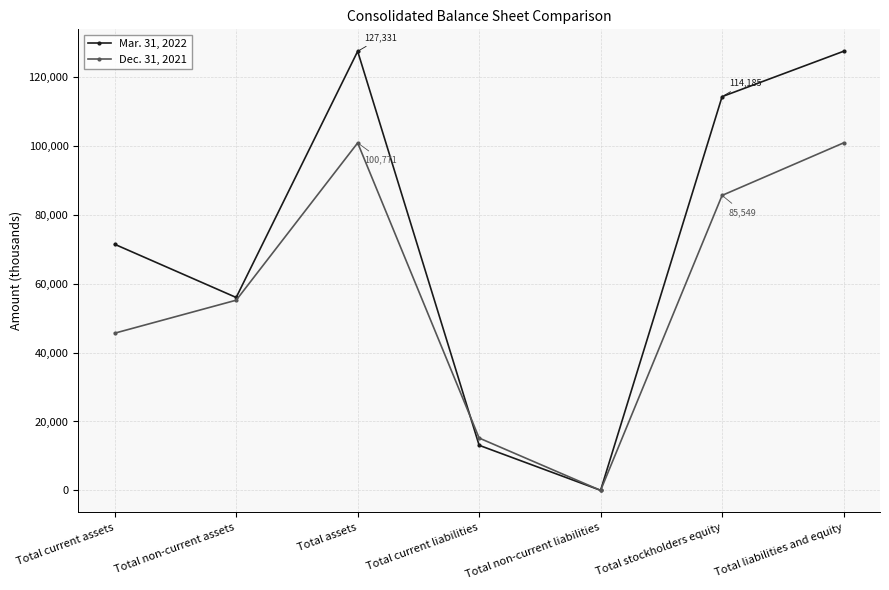

What are all the series names shown in the legend?

Mar. 31, 2022, Dec. 31, 2021